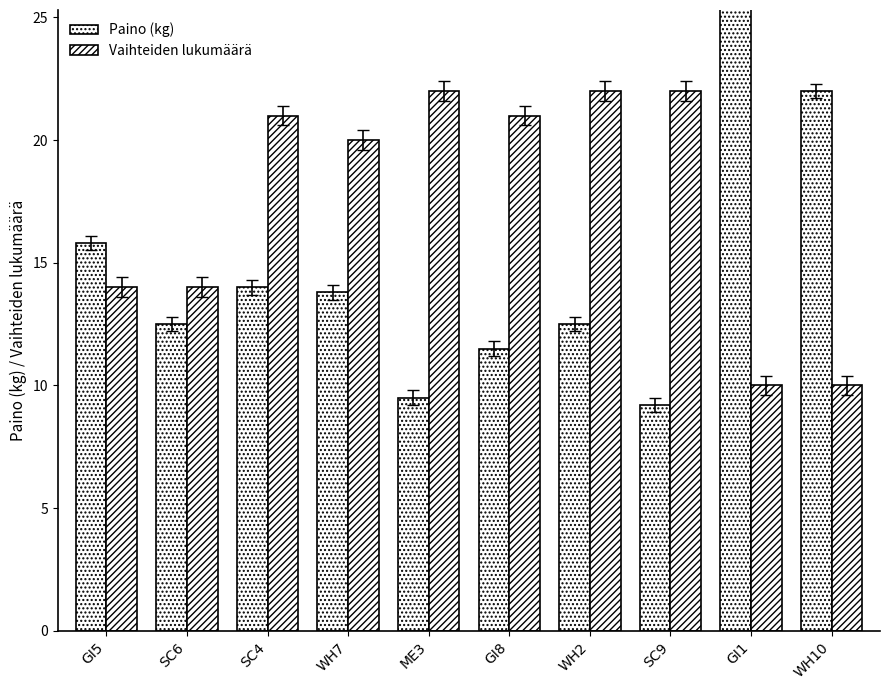

At ME3, list the series in order from largest to smallest.

Vaihteiden lukumäärä, Paino (kg)